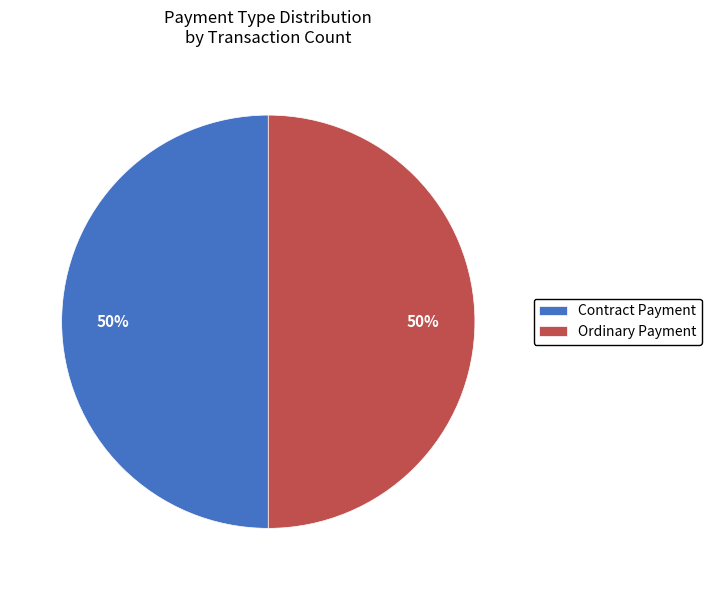

How many slices are in this pie chart?

2